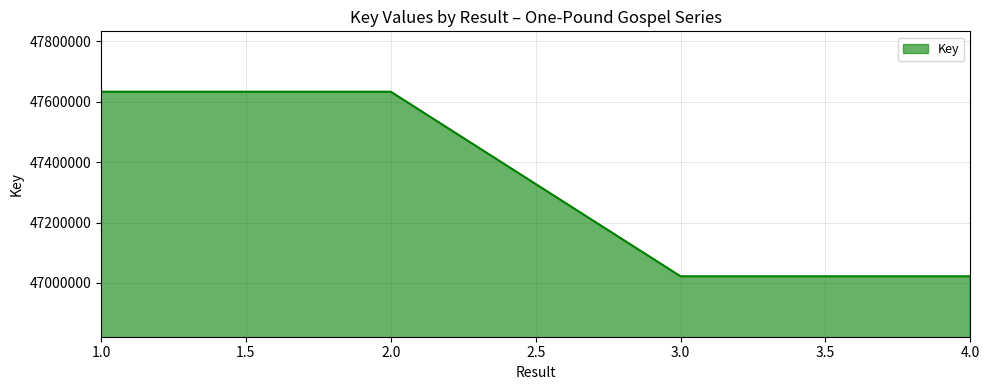

True or false: there are more than 1 points higher than both neighbors.

False